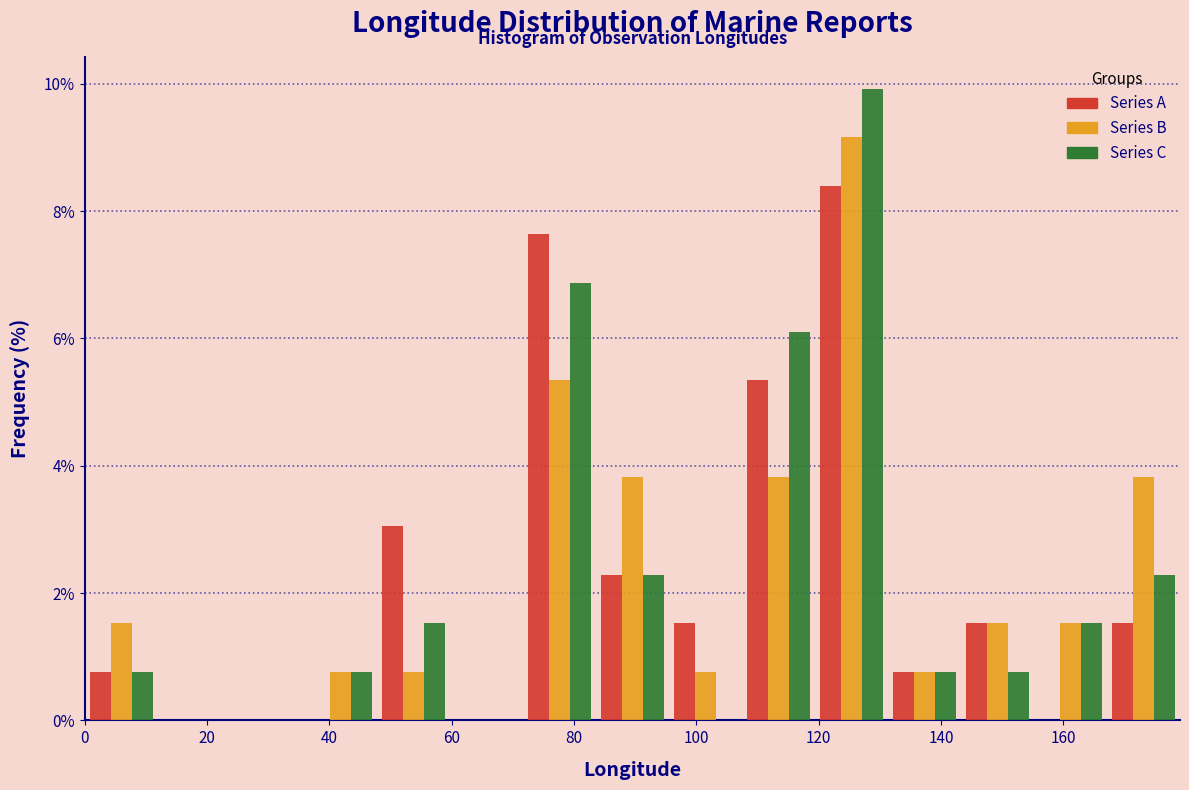

In the Series C series, which range on the x-axis has the tallest bar?

120 to 132